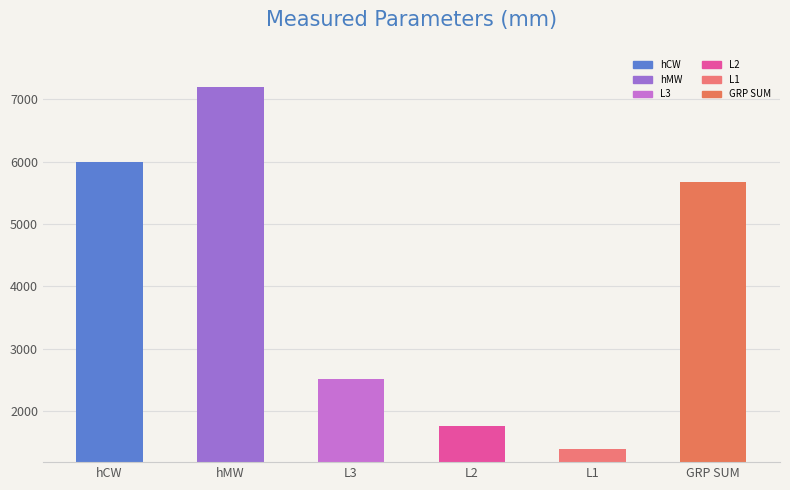

What is the difference between the second highest and minimum values?

4611.0